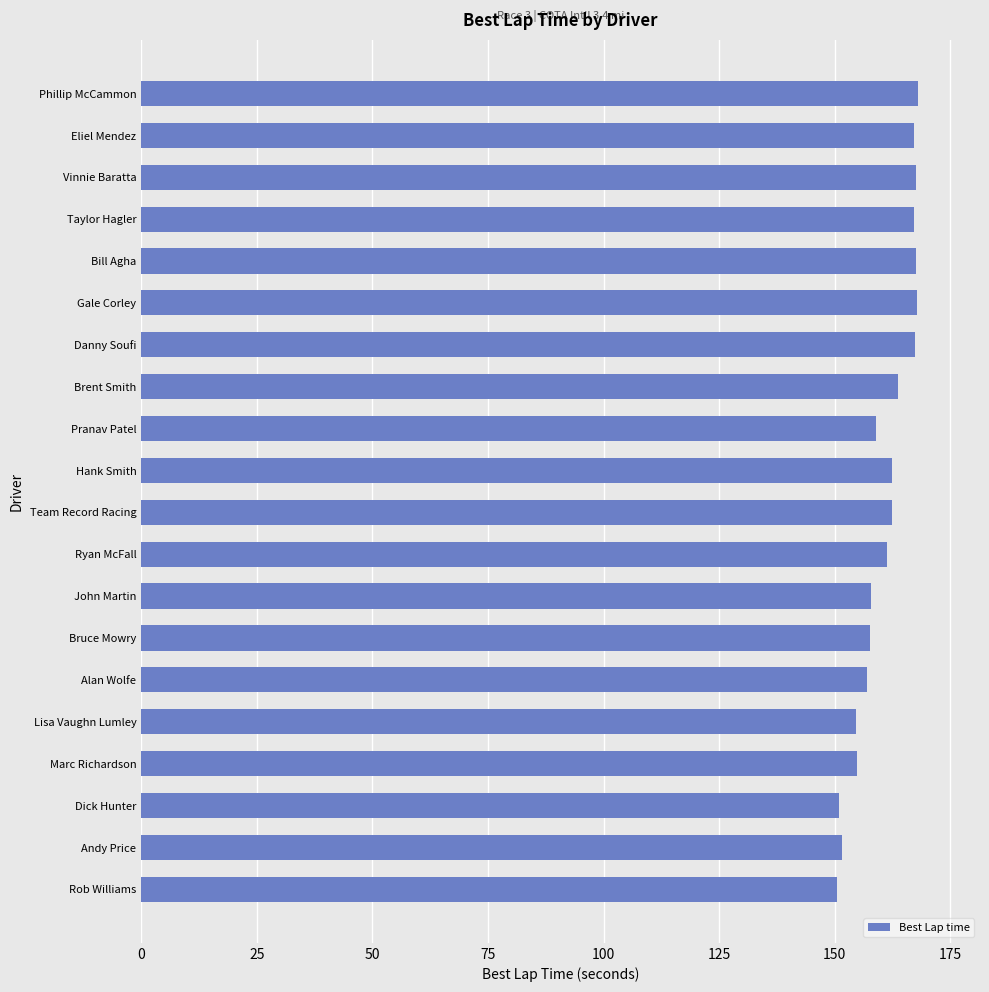

Is it true that the value at Brent Smith is 163.7?

True